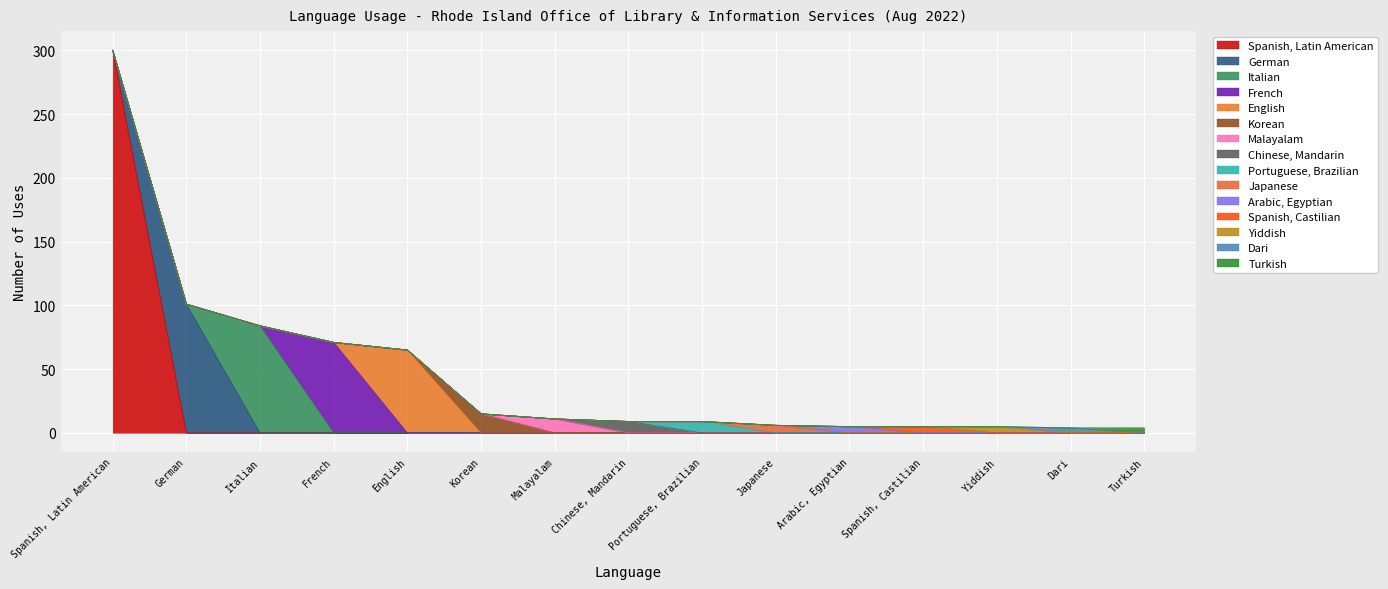

Approximately how many times larger is the value at Turkish compared to Malayalam?

0.4